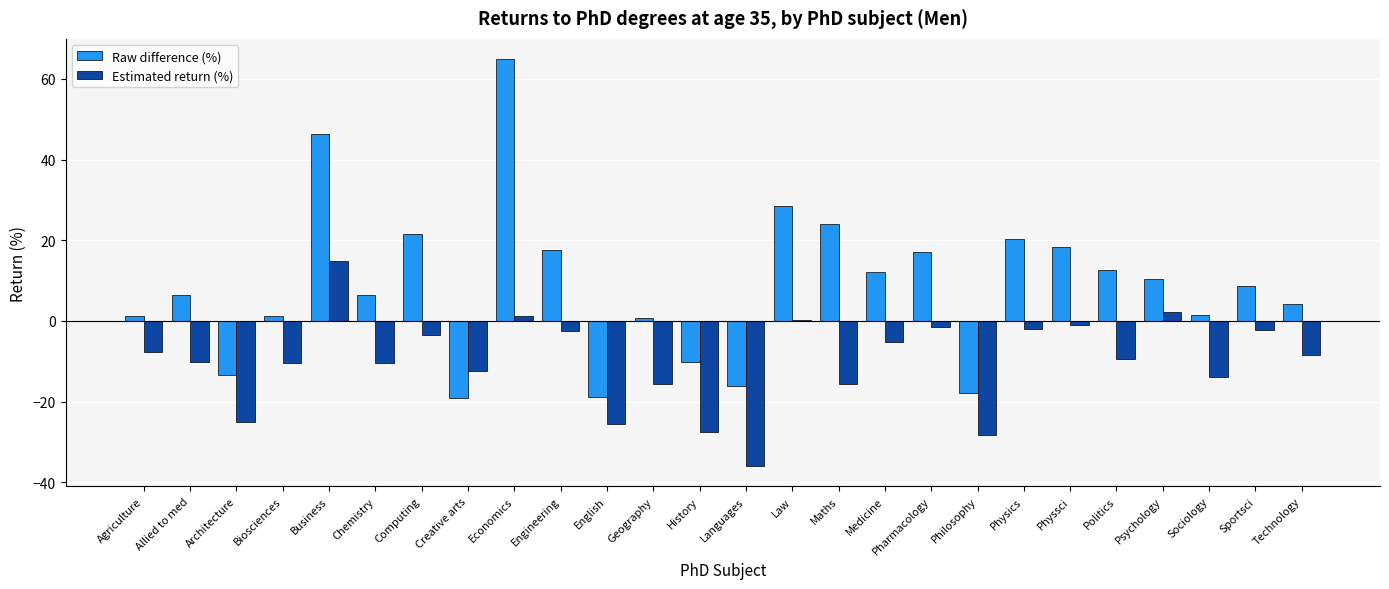

What are all the series names shown in the legend?

Raw difference (%), Estimated return (%)